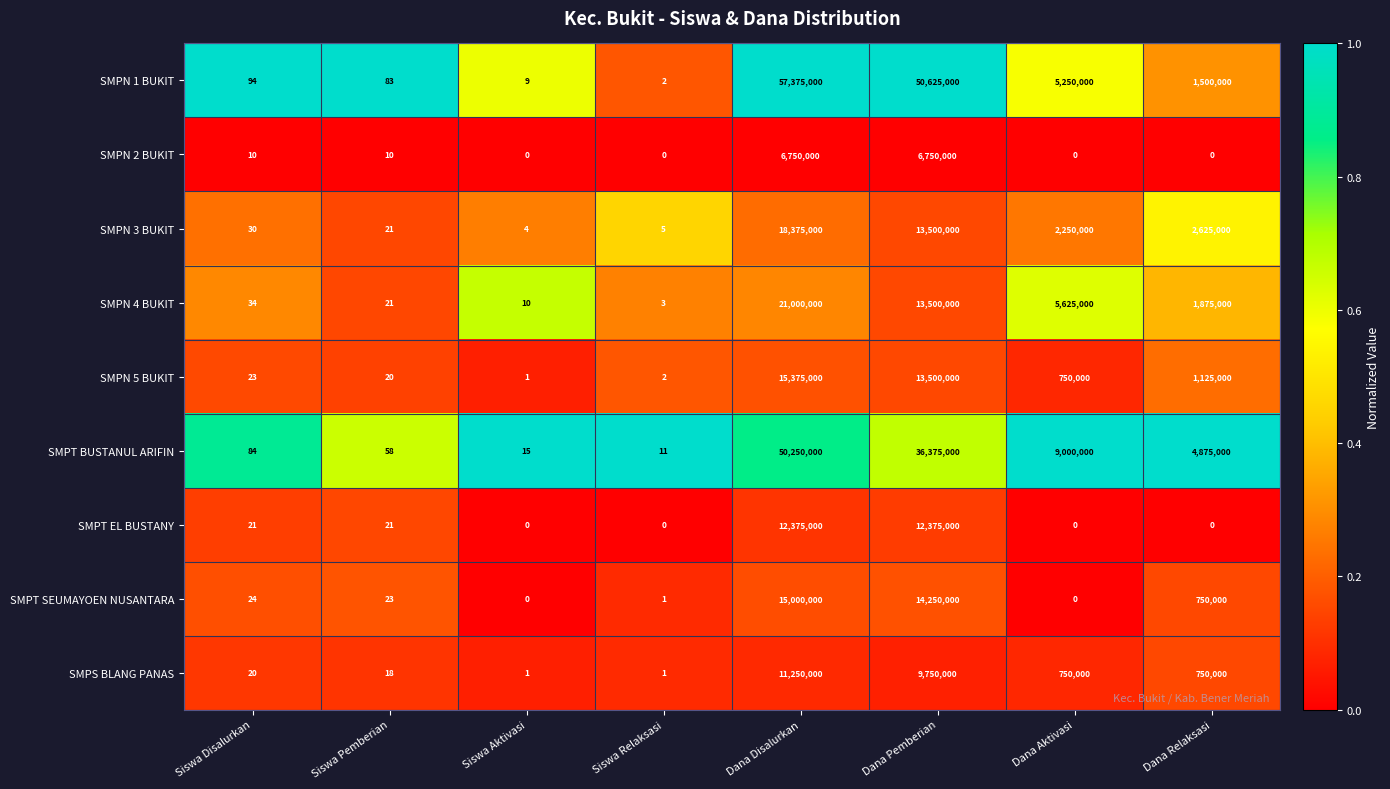

What is the total value across all series at Dana Relaksasi?

13500000